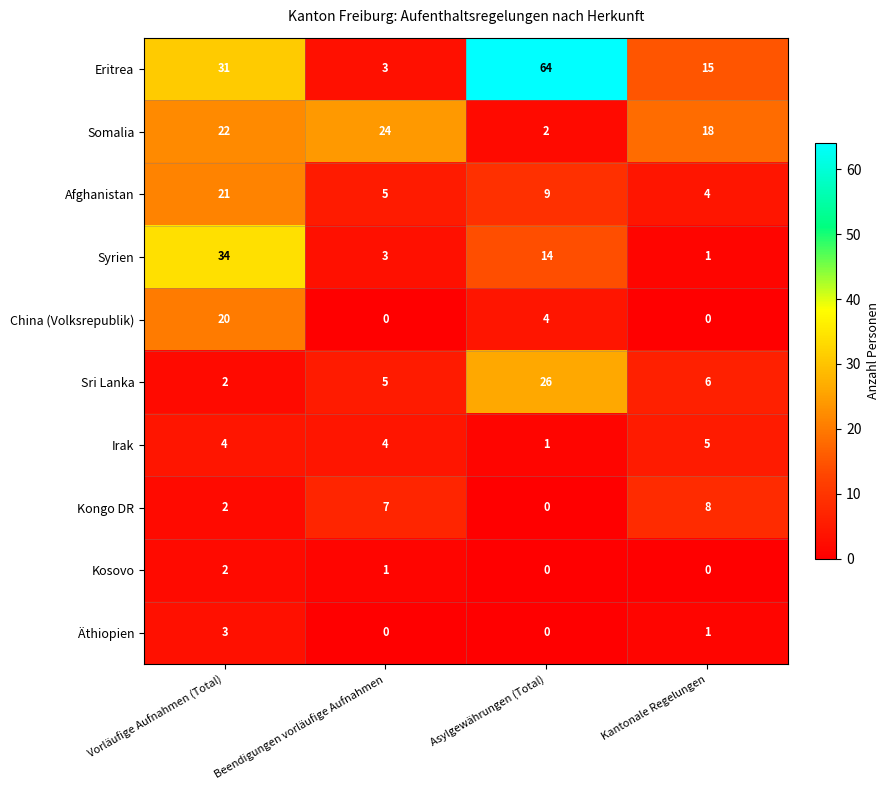

What is the maximum value shown in the chart?

64